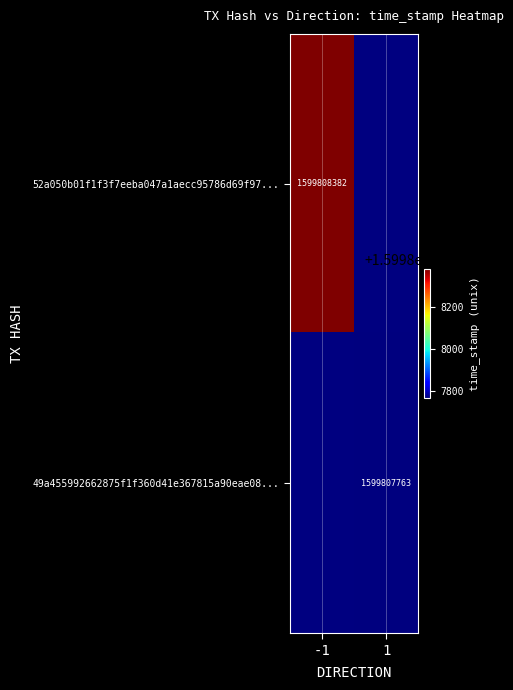

Which category has the highest value across all series?

direction_-1